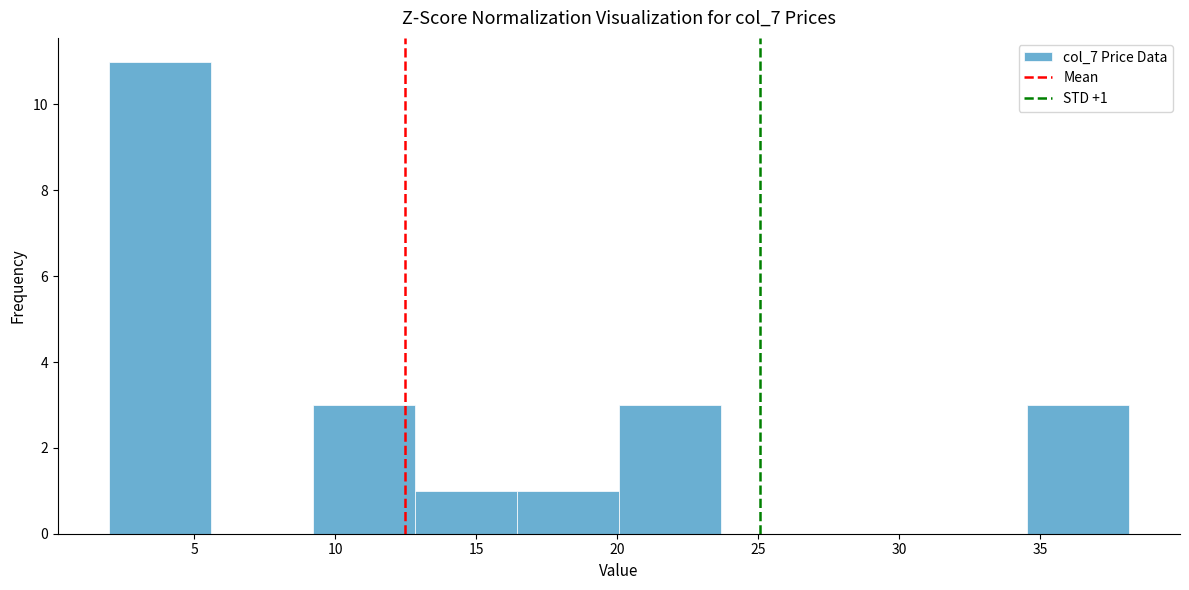

Which range on the x-axis has the tallest bar?

2.0 to 5.5